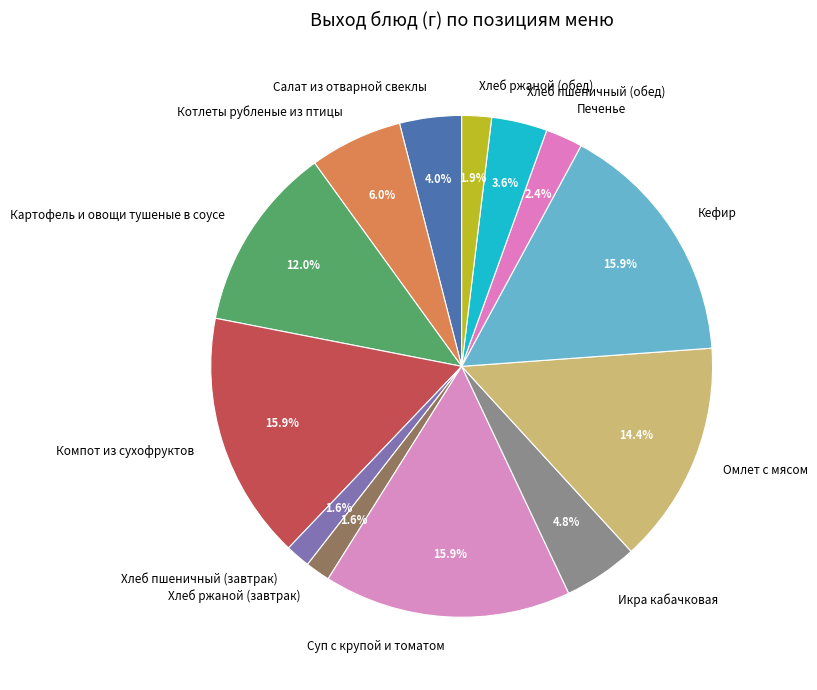

Does any single category account for the majority?

No